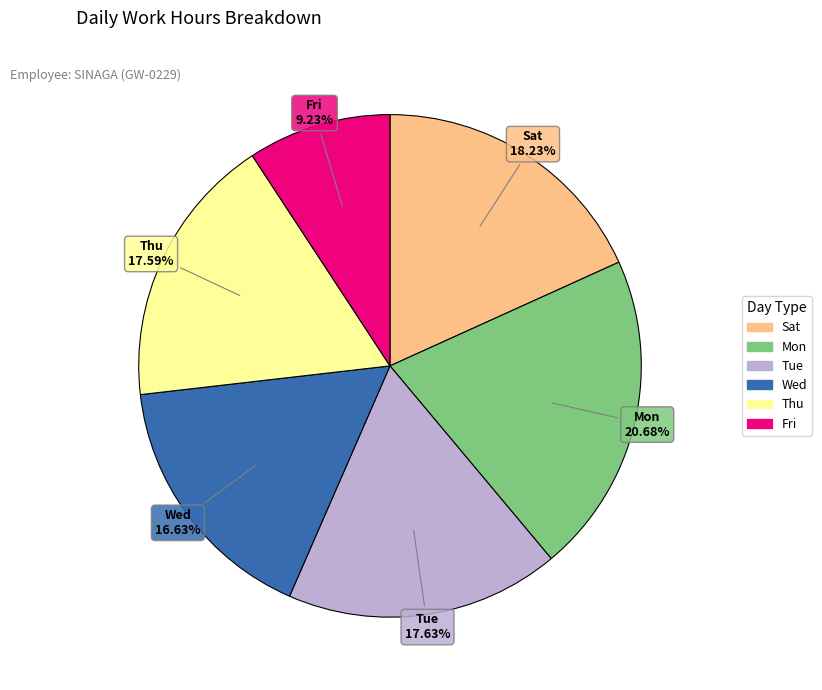

Does any single category account for the majority?

No